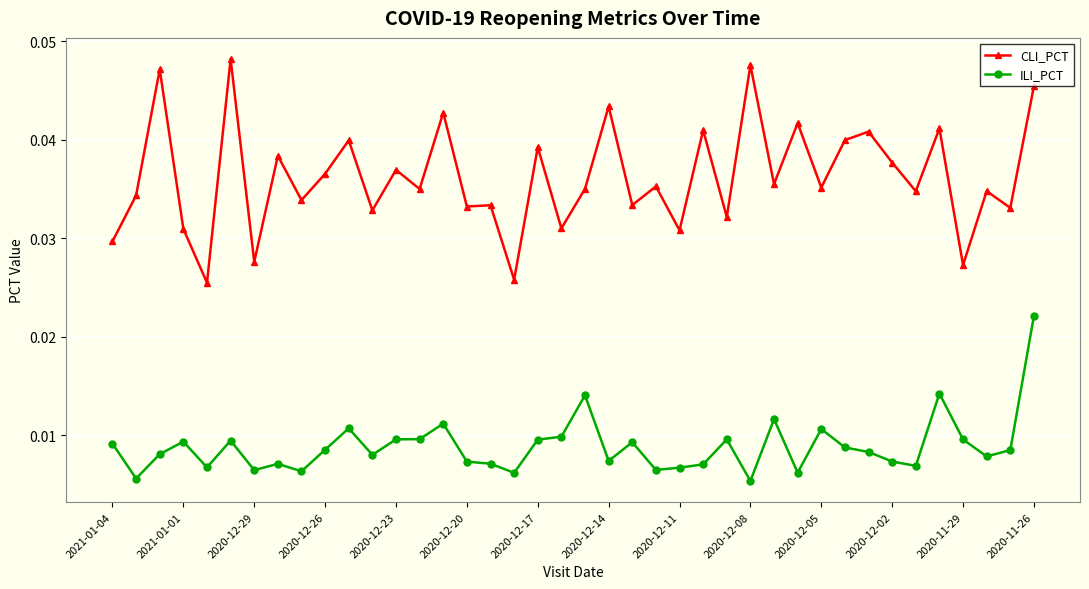

Rank the series by their maximum value, from highest to lowest.

CLI_PCT, ILI_PCT